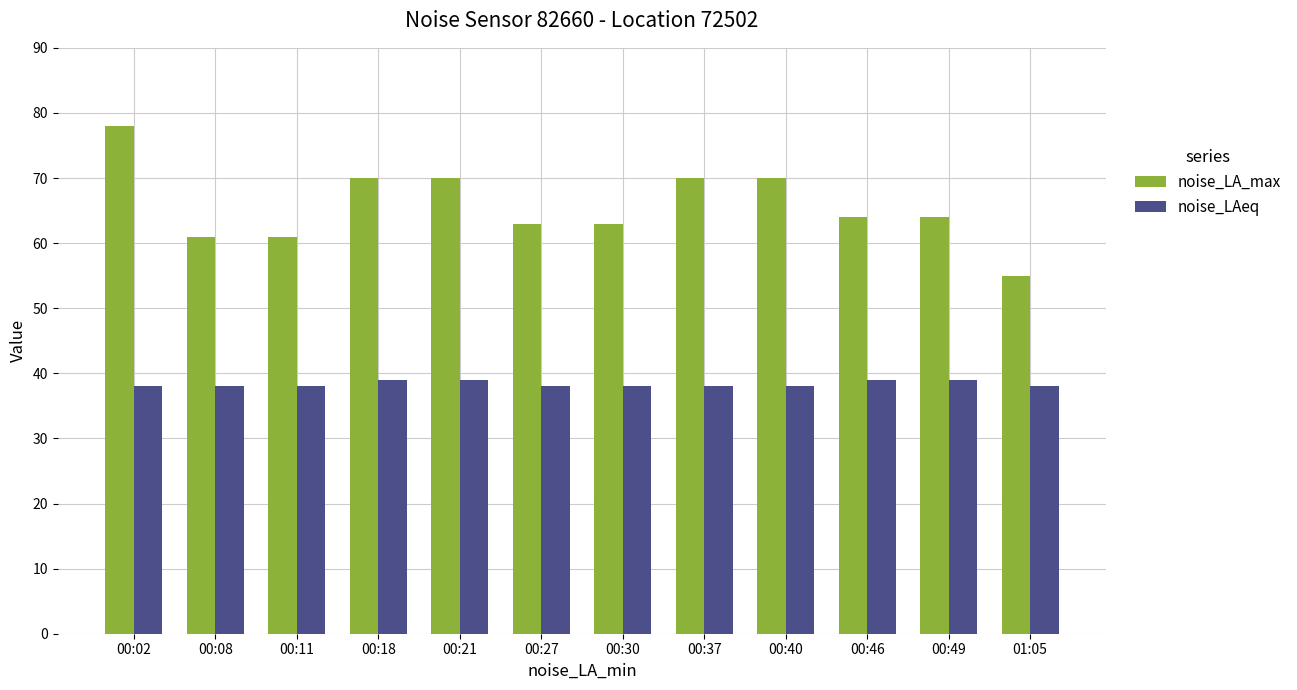

At how many categories does at least one series exceed 40?

12